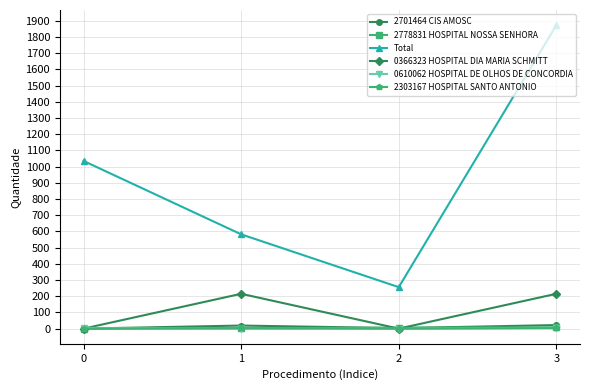

True or false: 0610062 HOSPITAL DE OLHOS DE CONCORDIA and Total cross at least once.

False